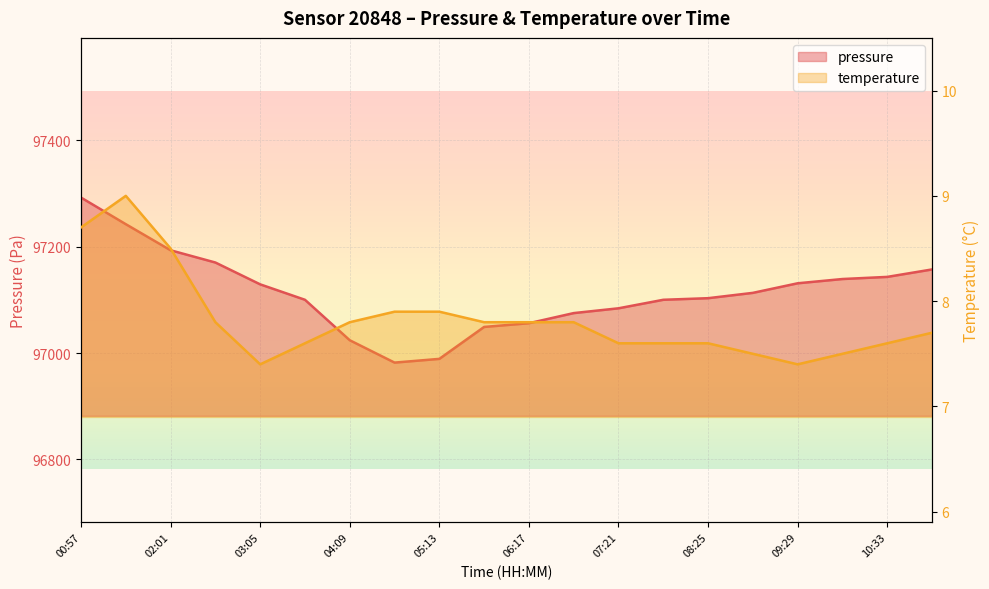

Which has a higher value, 01:29 or 03:37?

01:29